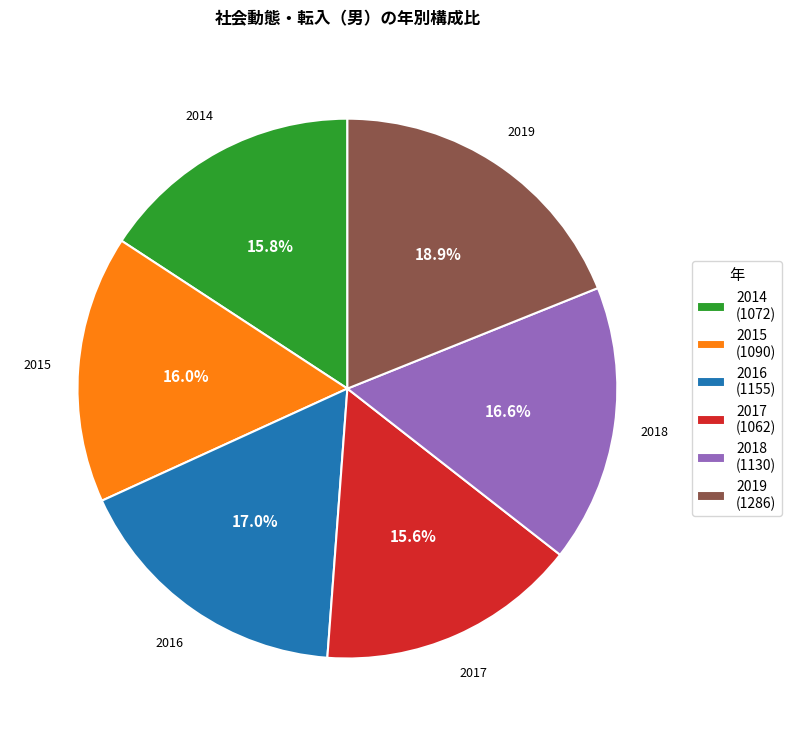

What percentage is NOT represented by 2019 (1286)?

81.1%